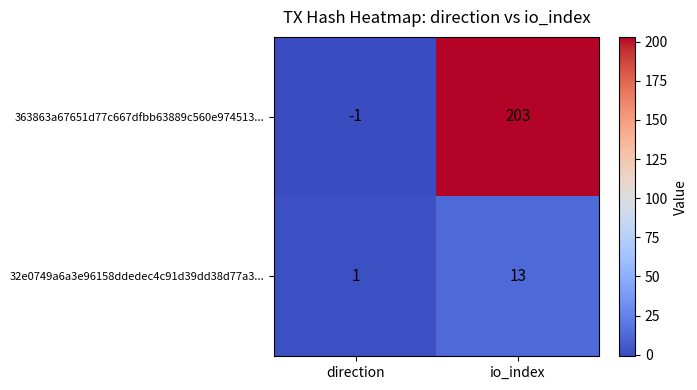

Count the number of data series in this chart.

2